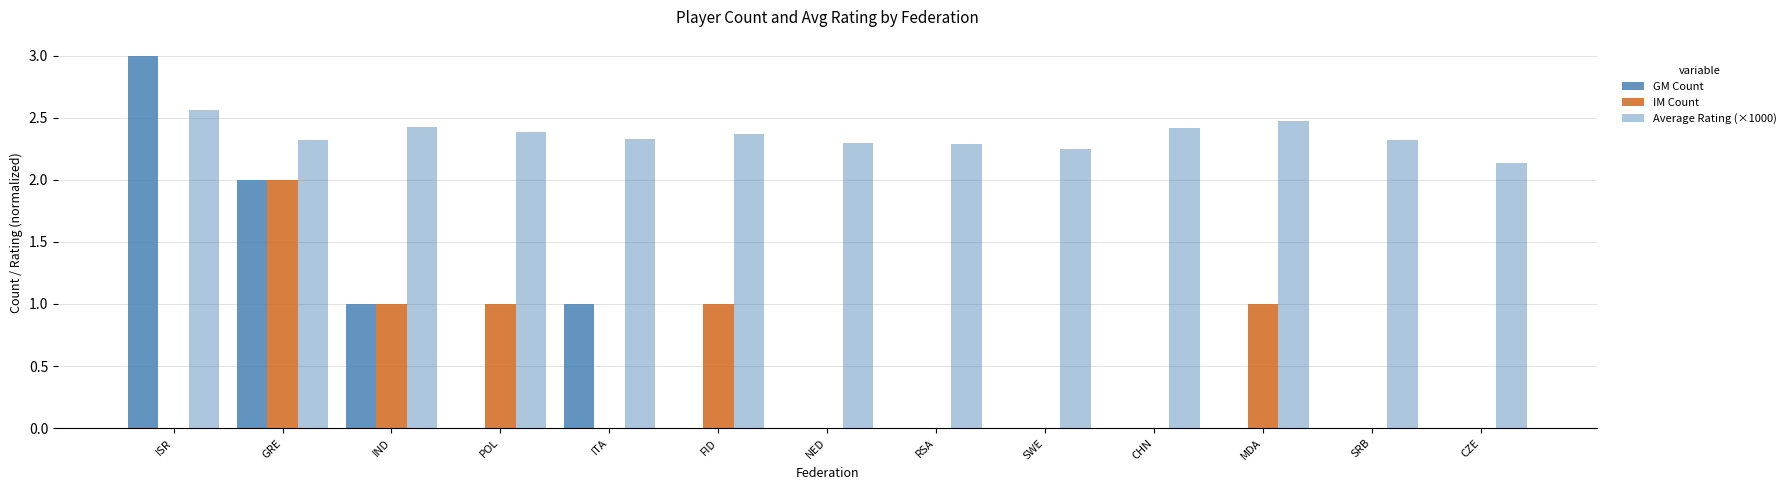

True or false: GM Count has a value of 0.0 at SRB.

True